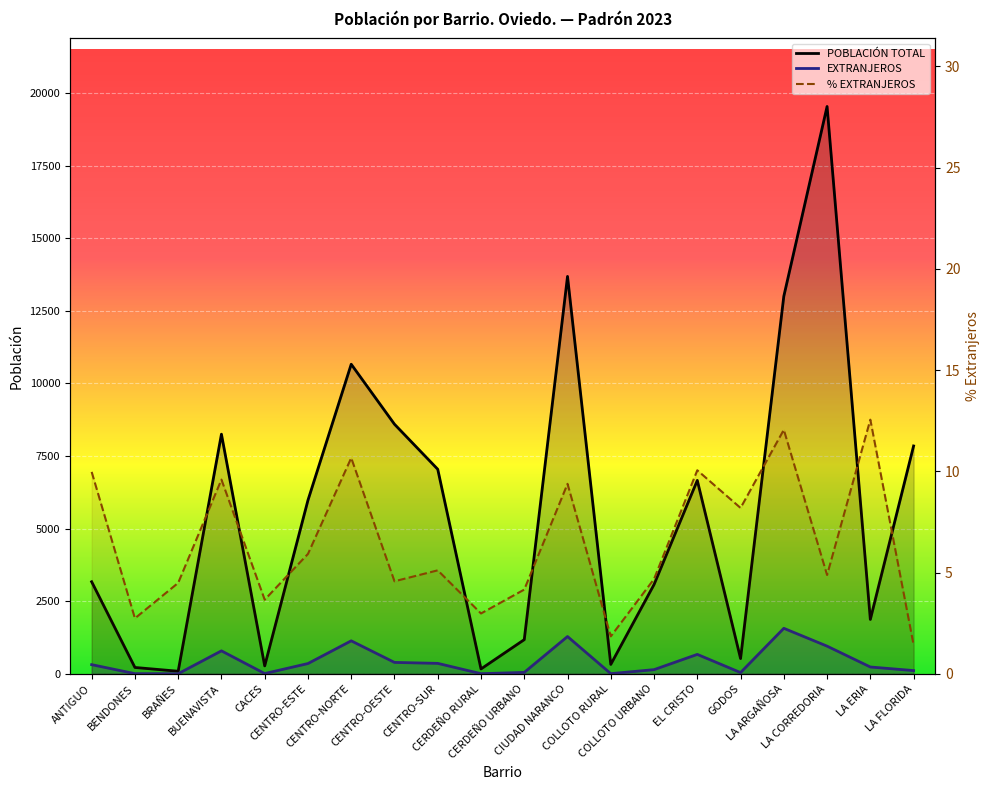

What is the difference between the second highest and second lowest values in the EXTRANJEROS series?

1279.0